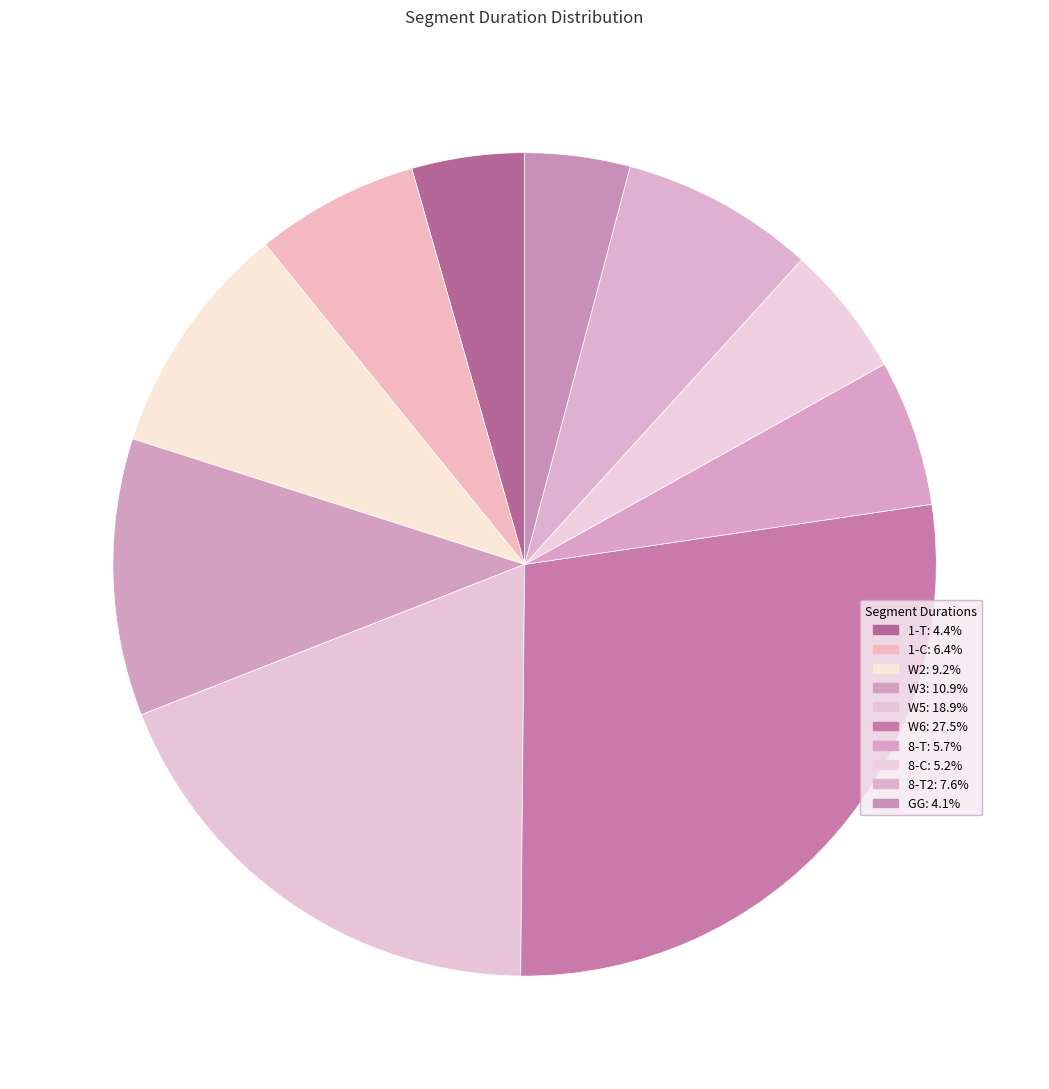

How many slices are in this pie chart?

10